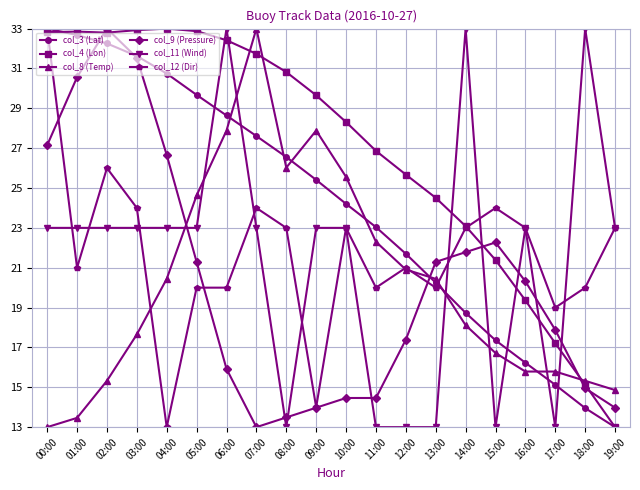

What is the value of the col_8 (Temp) point at the 5th from the left?

20.4